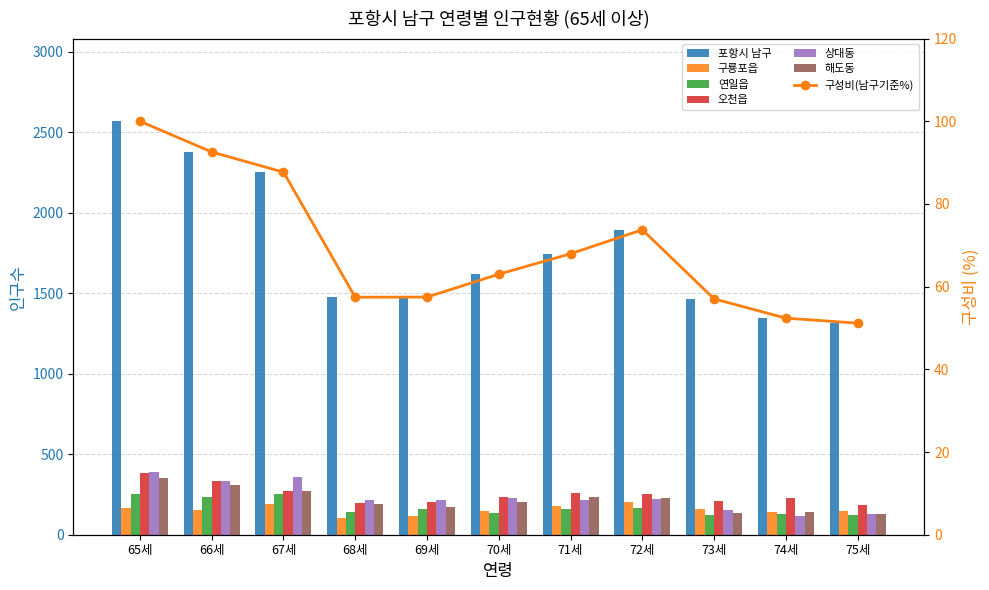

Rank the series by their maximum value, from lowest to highest.

구룡포읍, 연일읍, 해도동, 오천읍, 상대동, 포항시 남구